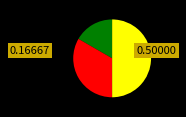

To the nearest percent, what is the average slice percentage?

33%